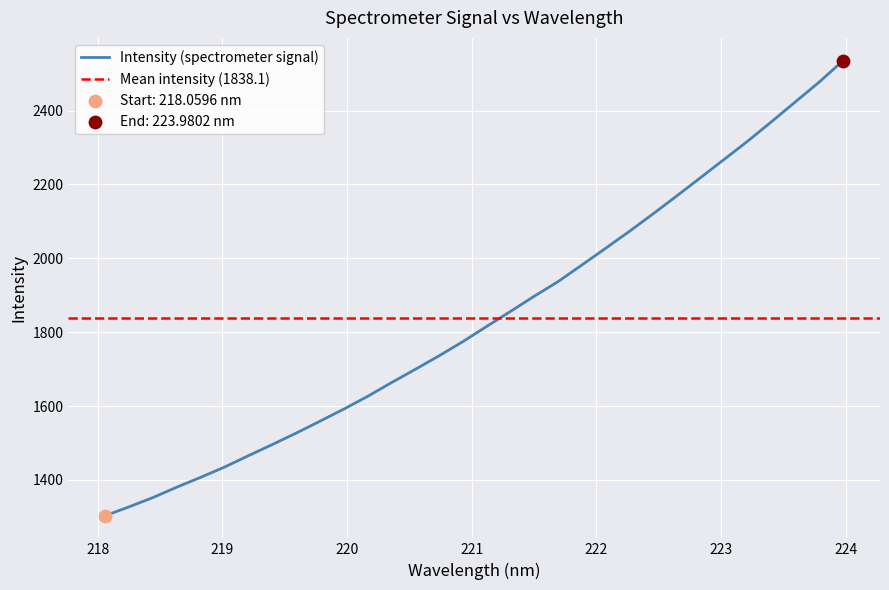

Between 222.263 and 219.9712, which is larger?

222.263